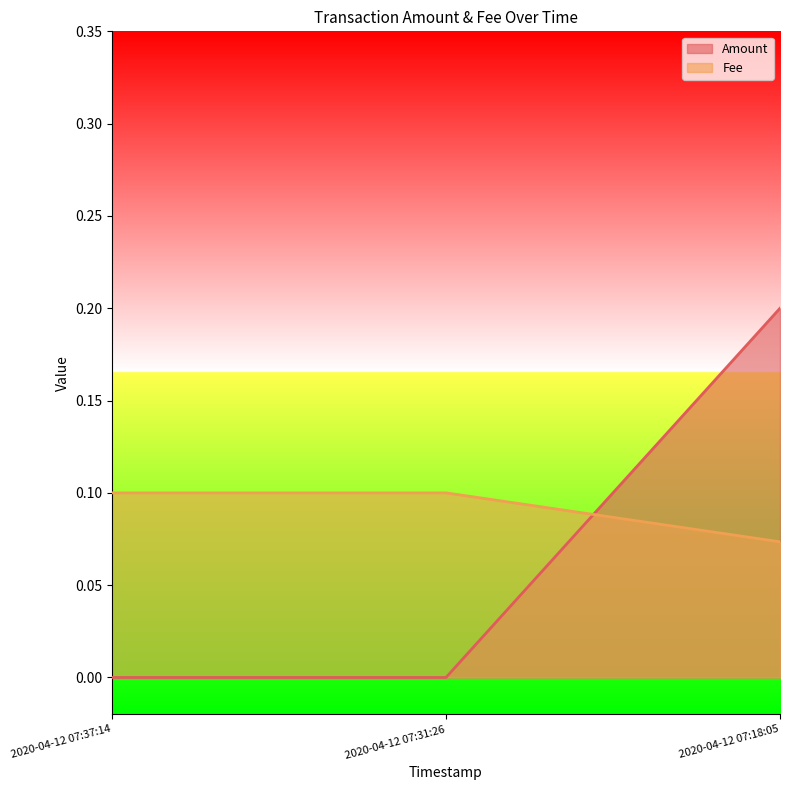

What is the sum of the Amount values at 2020-04-12 07:18:05 and 2020-04-12 07:31:26?

0.2